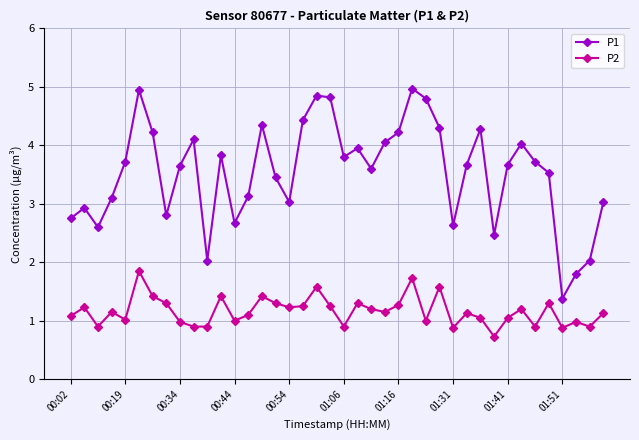

In P2, how many points are higher than both neighbors (excluding endpoints)?

13